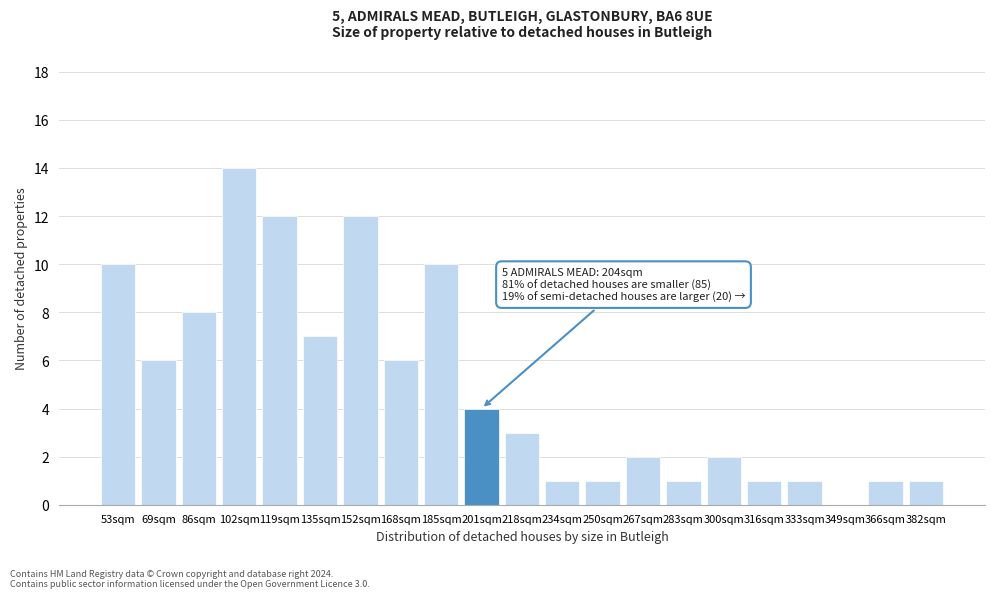

Reading right to left, list all the values displayed in this chart.

382sqm=1	366sqm=1	349sqm=0	333sqm=1	316sqm=1	300sqm=2	283sqm=1	267sqm=2	250sqm=1	234sqm=1	218sqm=3	201sqm=4	185sqm=10	168sqm=6	152sqm=12	135sqm=7	119sqm=12	102sqm=14	86sqm=8	69sqm=6	53sqm=10